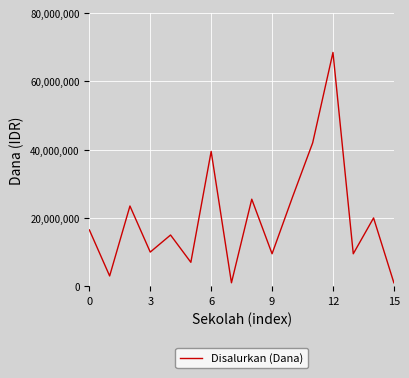

What is the difference between the maximum and second lowest values?

67500000